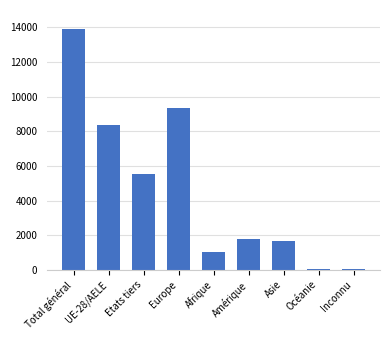

Is it true that the value at Asie is 1667?

True